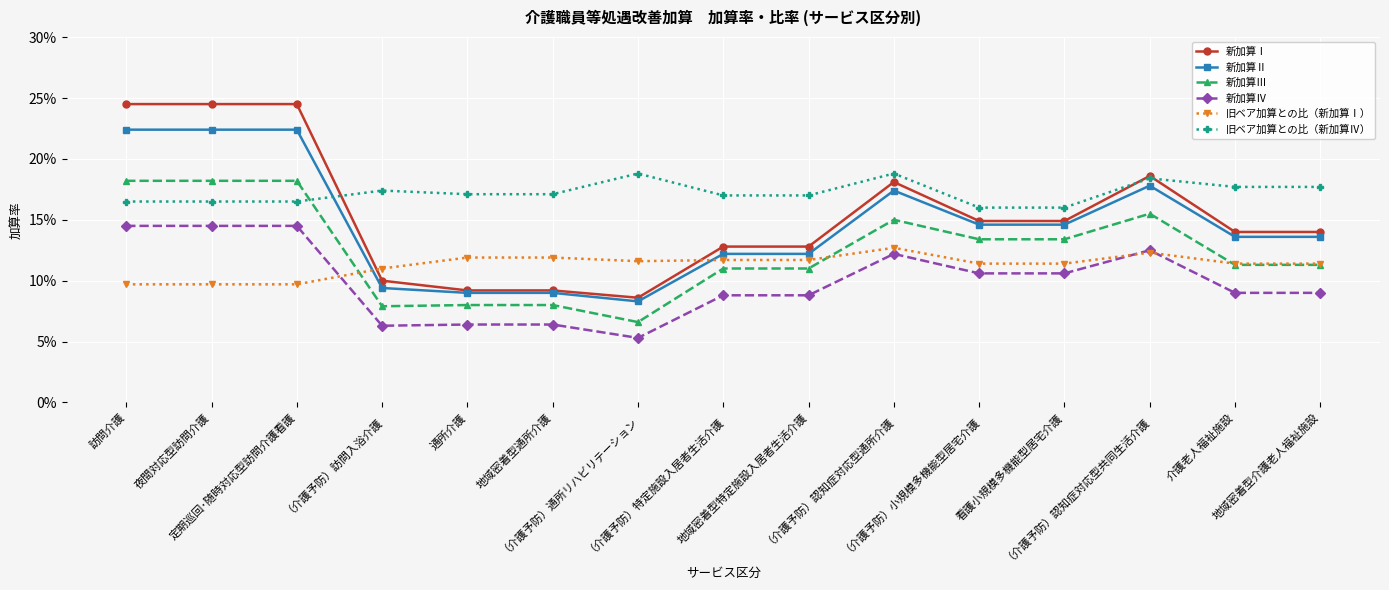

What are all the series names shown in the legend?

新加算Ⅰ, 新加算Ⅱ, 新加算Ⅲ, 新加算Ⅳ, 旧ベア加算との比（新加算Ⅰ）, 旧ベア加算との比（新加算Ⅳ）